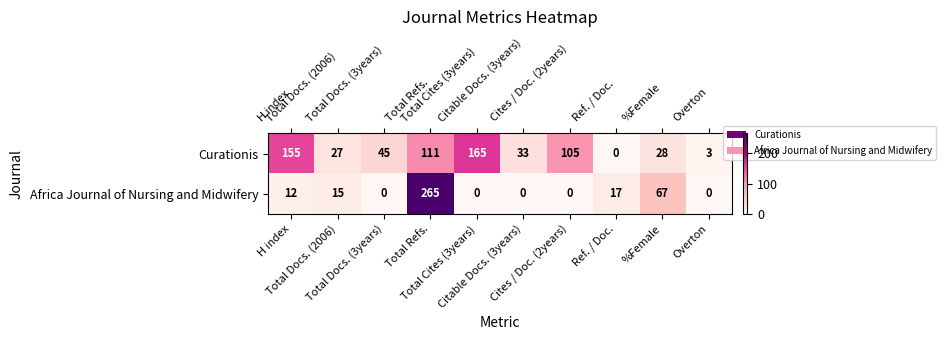

Which series changed the most between Total Cites (3years) and Overton?

Curationis